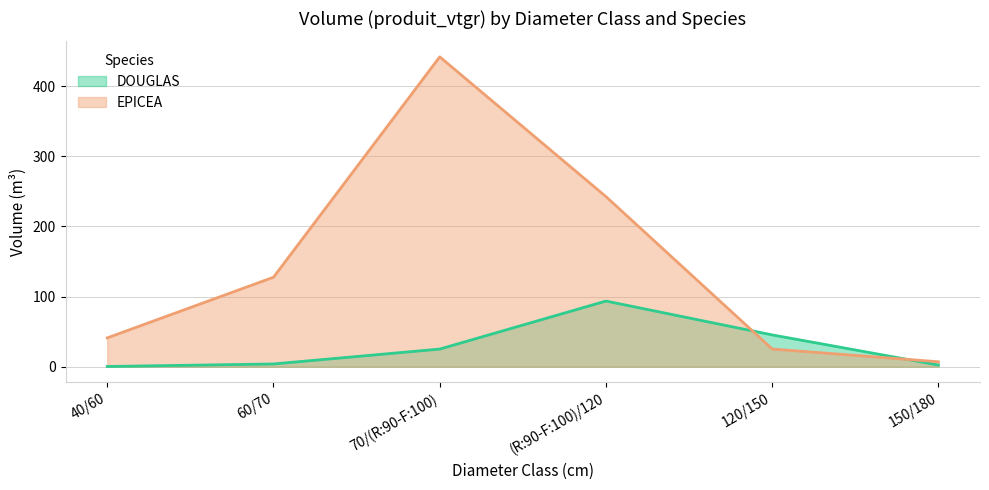

Which series has the largest total across all categories?

EPICEA